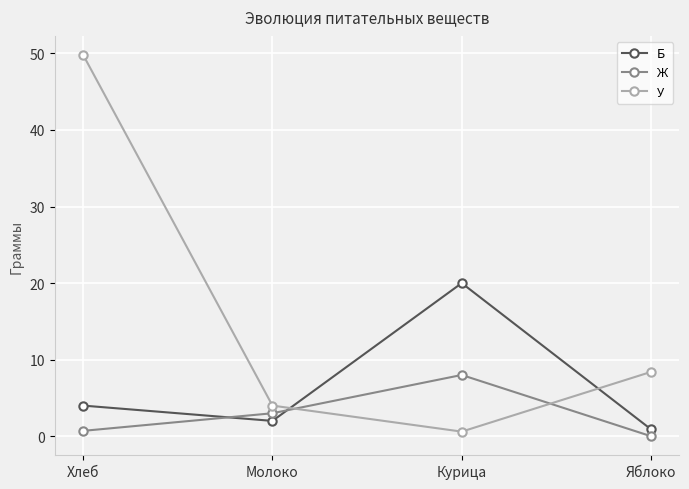

True or false: Ж and Б cross at least once.

True